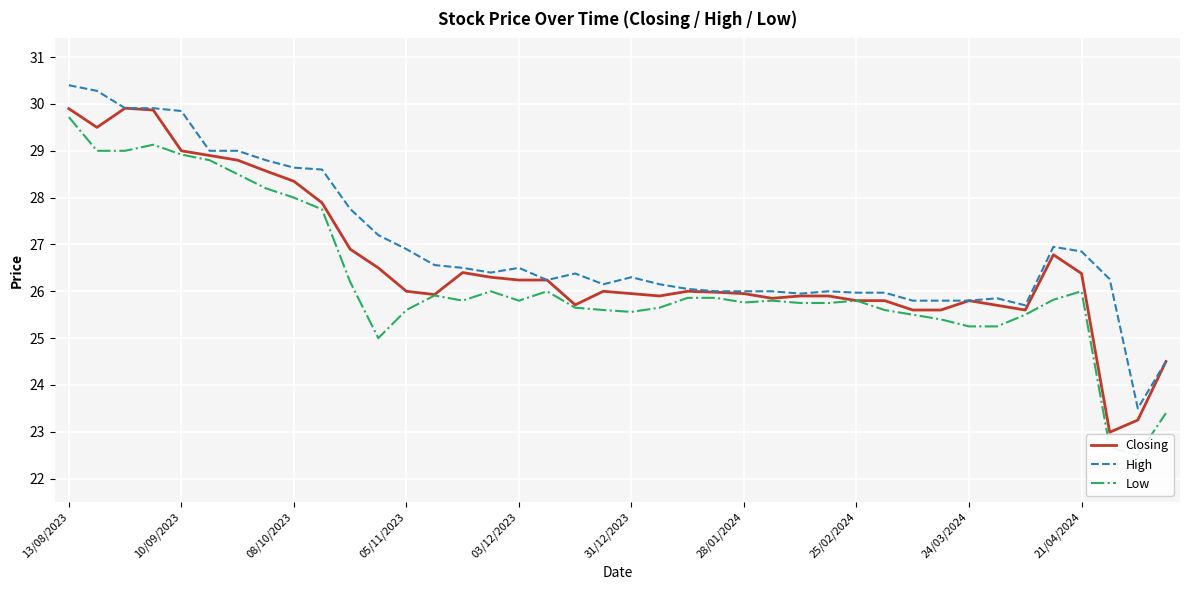

Does the chart display data point markers on the line(s)?

No